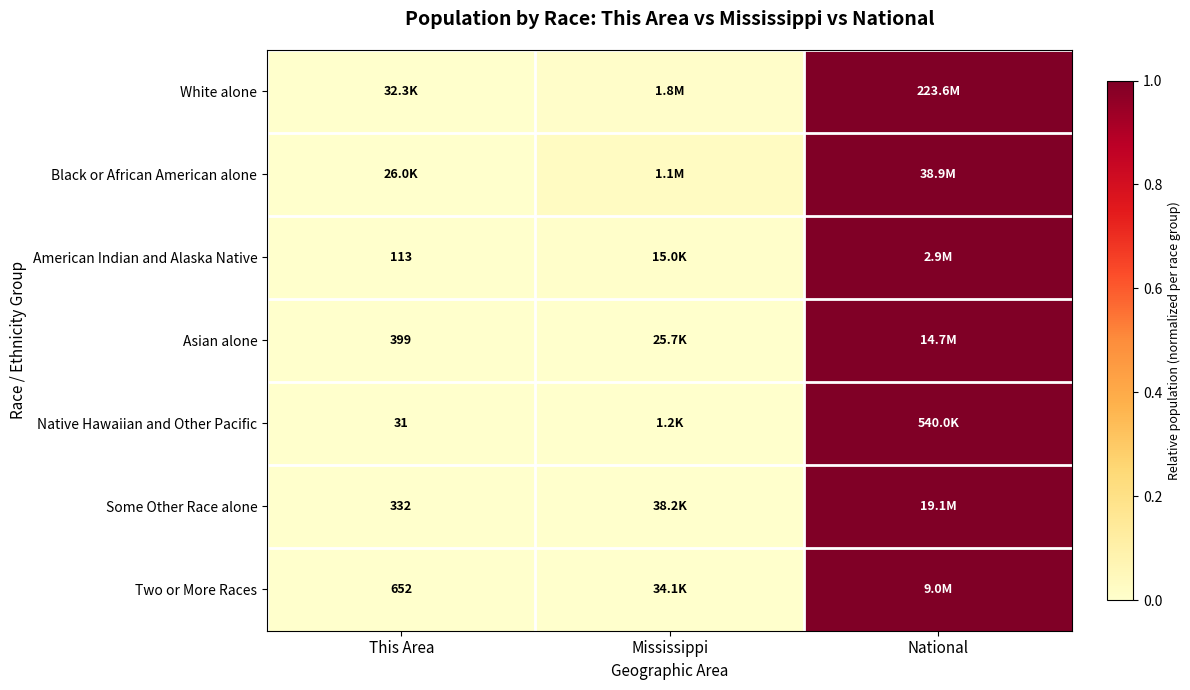

What is the sum of all Black or African American alone values?

1.0